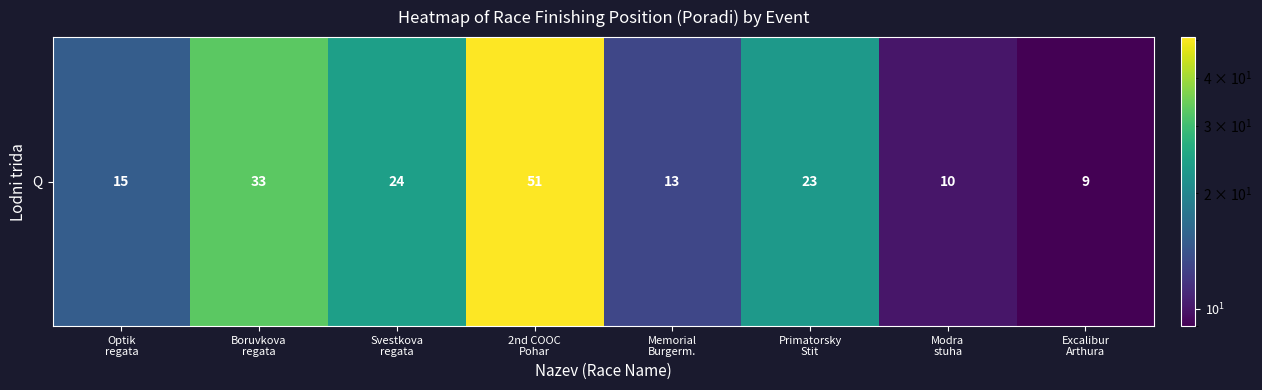

What is the difference between the maximum and minimum values?

42